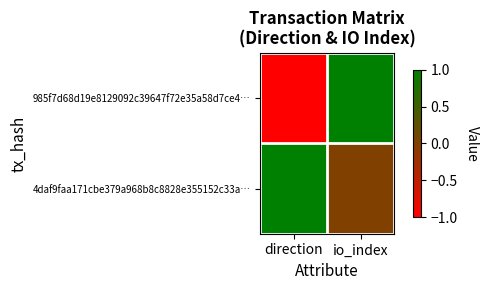

How many data points does each series have?

2